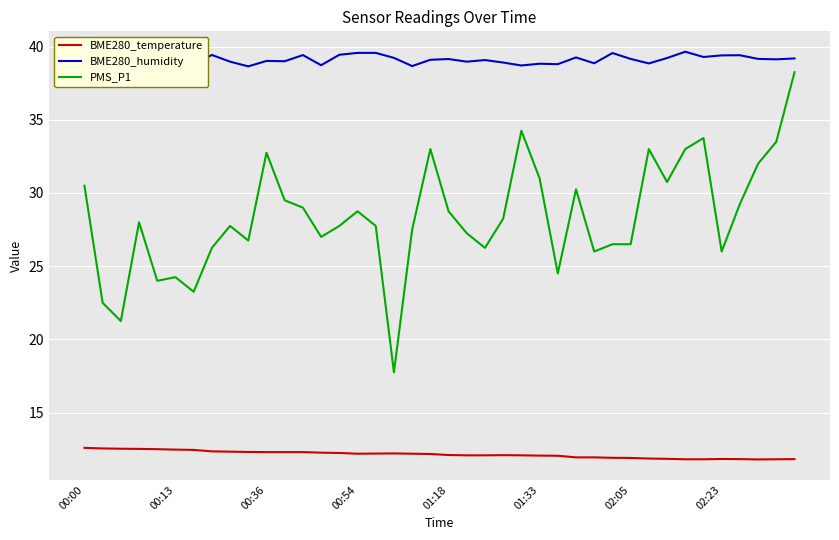

Reading left to right, what are all the values shown in this chart?

BME280_temperature: 12.6	12.6	12.5	12.5	12.5	12.5	12.4	12.3	12.3	12.3	12.3	12.3	12.3	12.3	12.2	12.2	12.2	12.2	12.2	12.2	12.1	12.1	12.1	12.1	12.1	12.1	12.1	11.9	11.9	11.9	11.9	11.9	11.8	11.8	11.8	11.8	11.8	11.8	11.8	11.8
BME280_humidity: 38.6	38.5	39.2	39.3	38.4	39.2	38.8	39.4	39.0	38.6	39.0	39.0	39.4	38.7	39.4	39.6	39.6	39.2	38.7	39.1	39.1	39.0	39.1	38.9	38.7	38.8	38.8	39.3	38.9	39.6	39.2	38.9	39.2	39.6	39.3	39.4	39.4	39.2	39.1	39.2
PMS_P1: 30.5	22.5	21.2	28.0	24.0	24.2	23.2	26.2	27.8	26.8	32.8	29.5	29.0	27.0	27.8	28.8	27.8	17.8	27.5	33.0	28.8	27.2	26.2	28.2	34.2	31.0	24.5	30.2	26.0	26.5	26.5	33.0	30.8	33.0	33.8	26.0	29.2	32.0	33.5	38.2